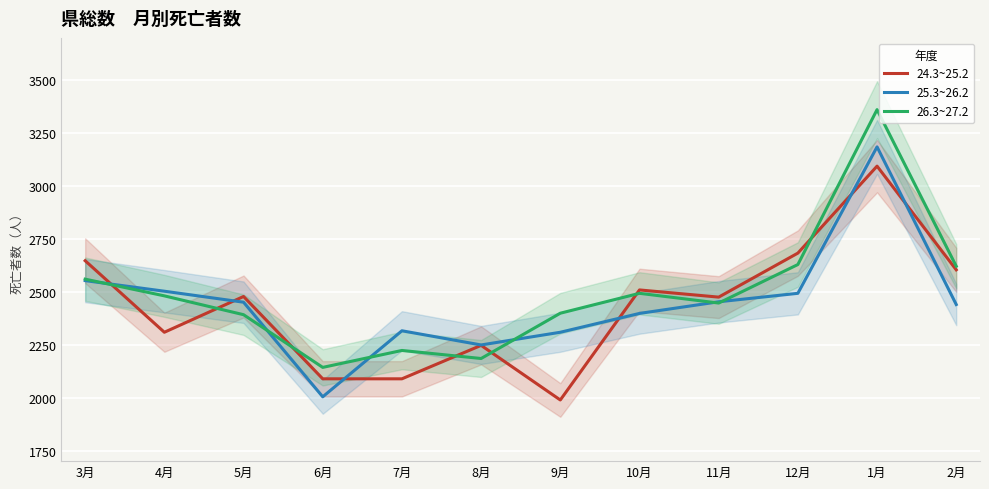

Is the value of 24.3~25.2 at 8月 greater than the value of 26.3~27.2 at 8月?

Yes